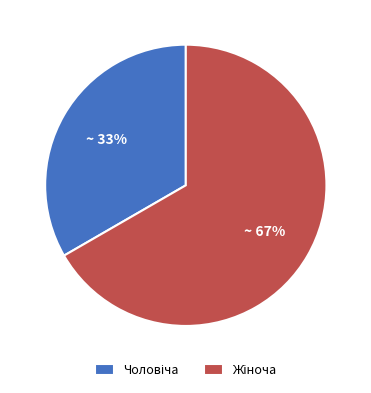

Is there any slice that represents more than half of the pie?

Yes